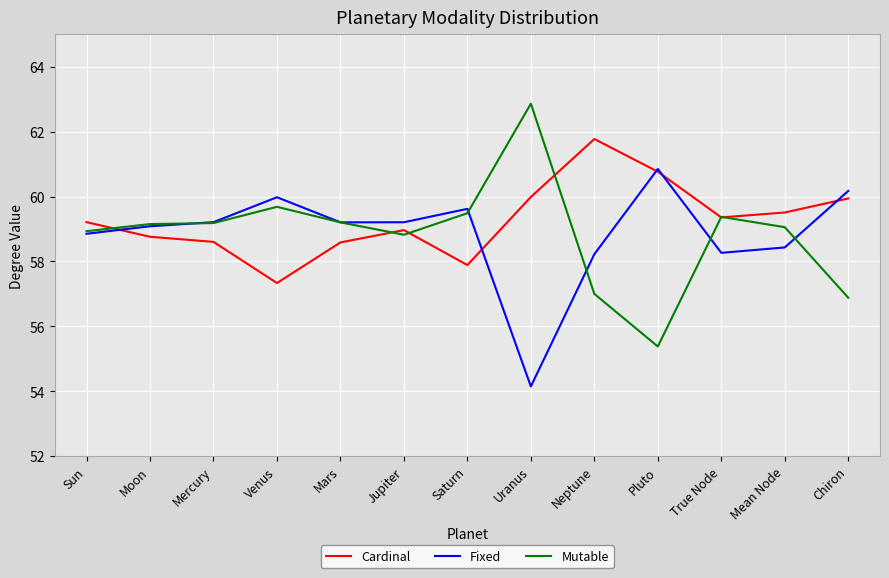

The value of Fixed at Moon is 59.1. True or false?

True